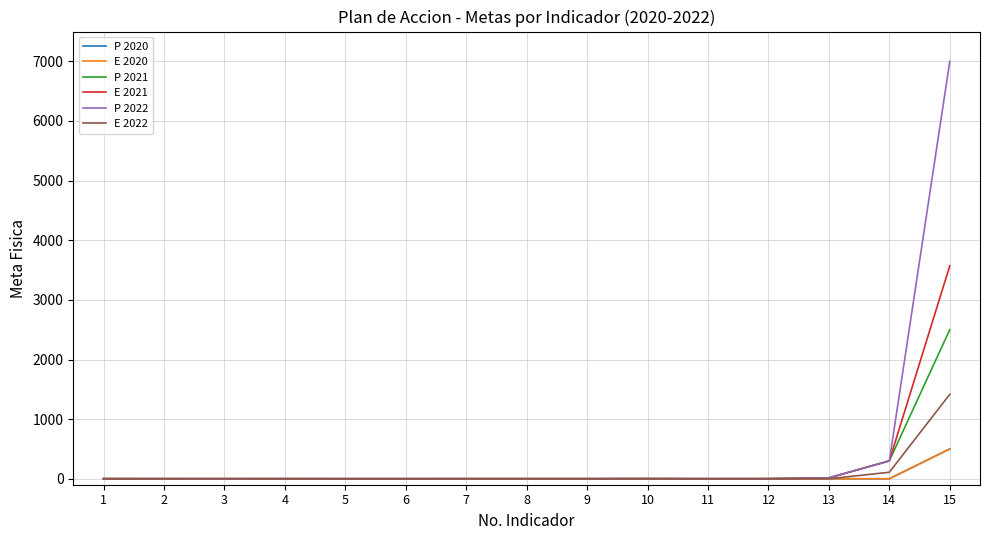

Does the chart have visible grid lines?

Yes